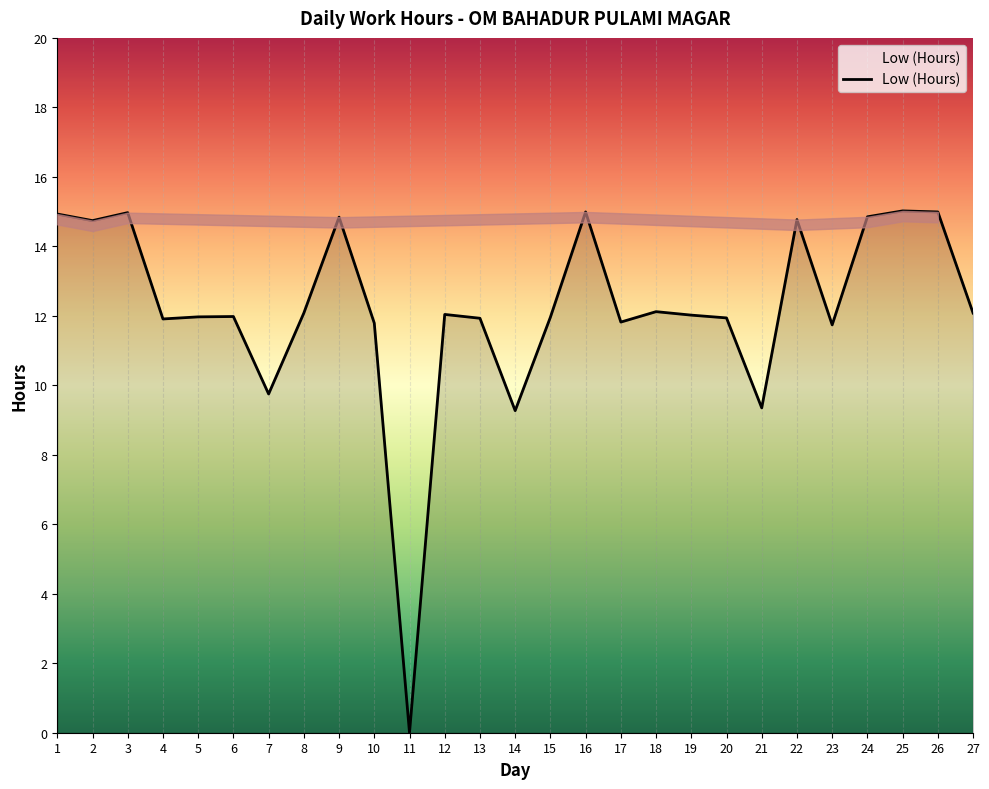

The value at 17 is 11.8. True or false?

True